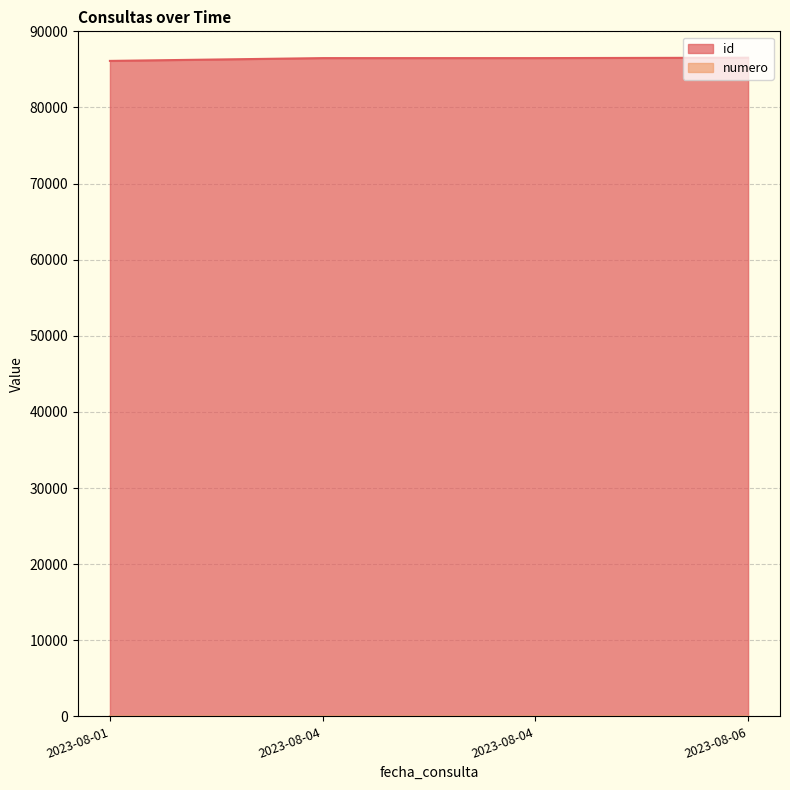

Between 2023-08-01 and 2023-08-06, which is larger?

2023-08-06